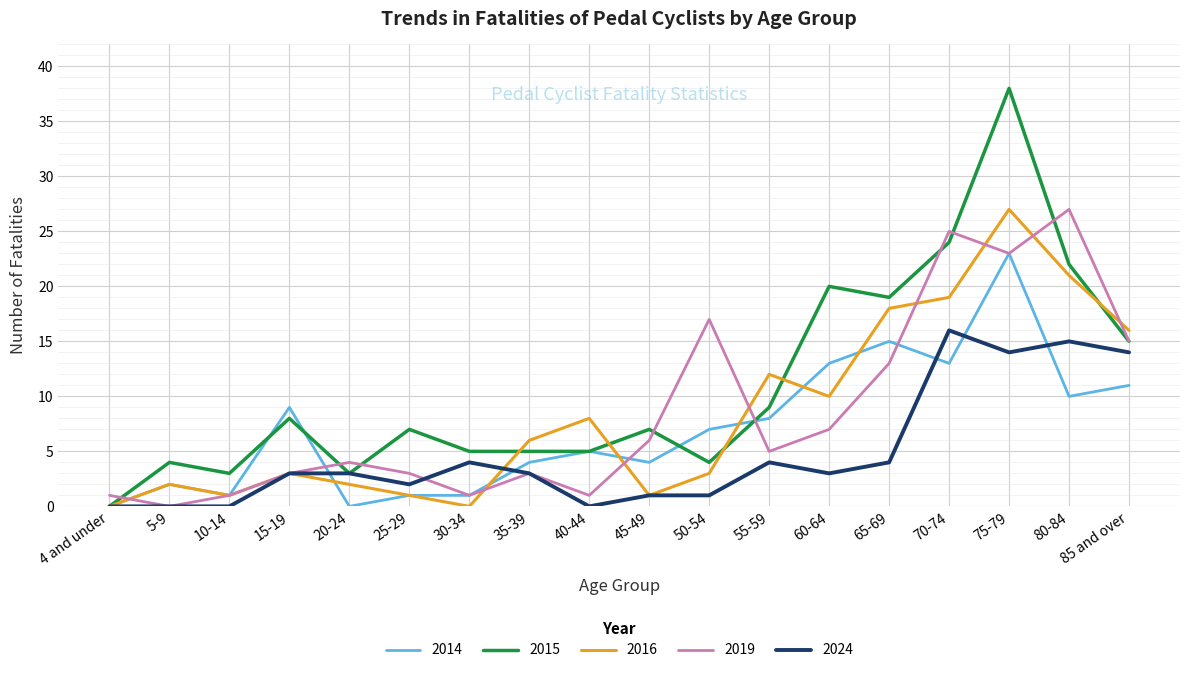

How many series are shown in this chart?

5